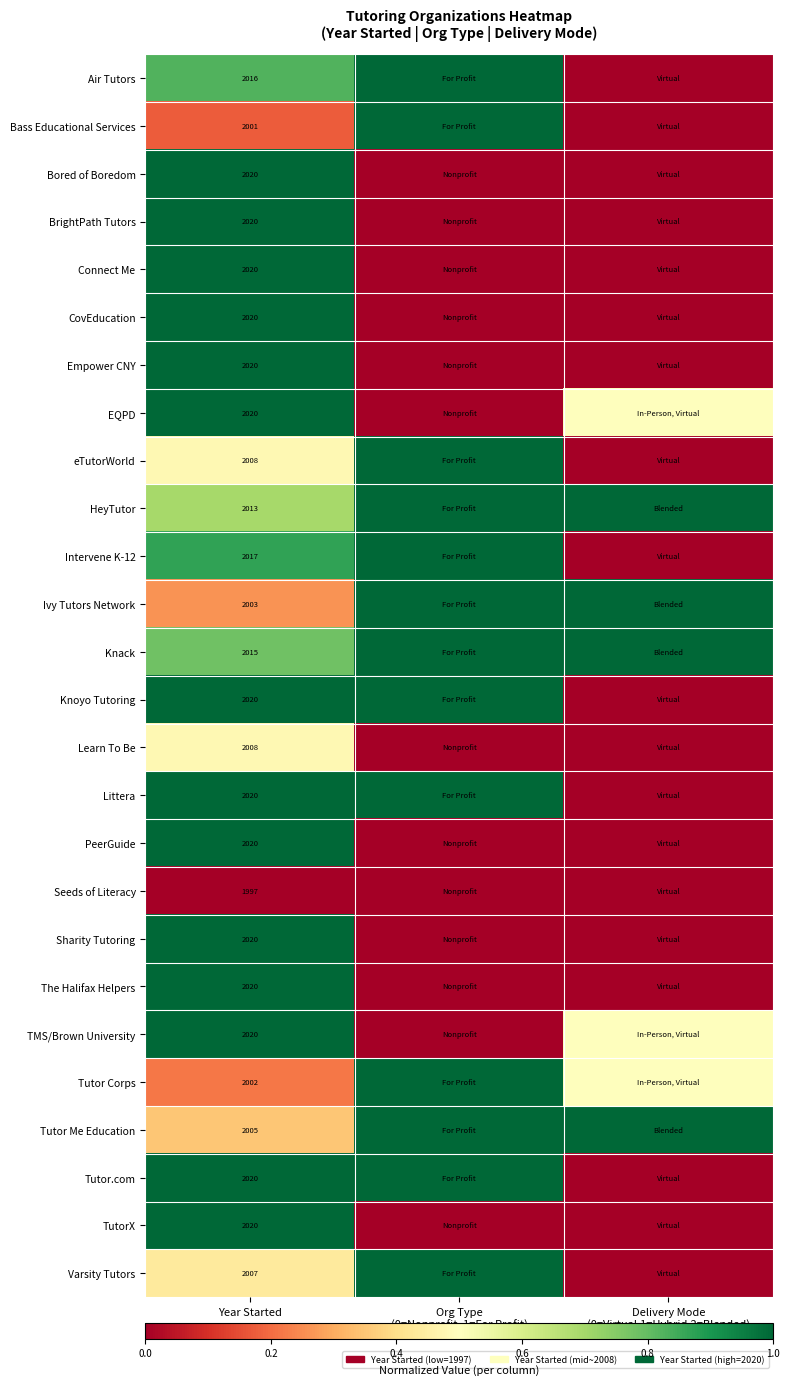

At how many categories does at least one series exceed 0?

3